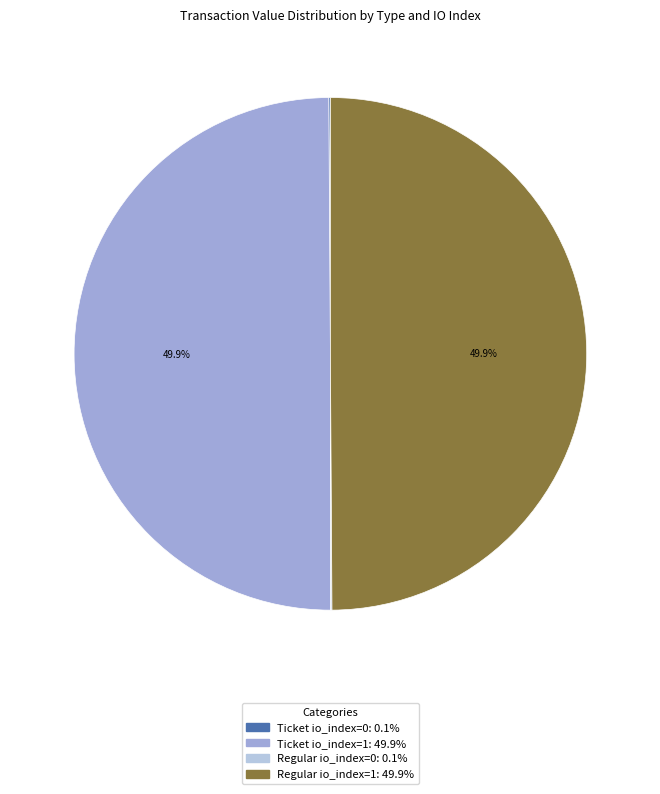

What percentage is NOT represented by Regular io_index=0?

99.9%